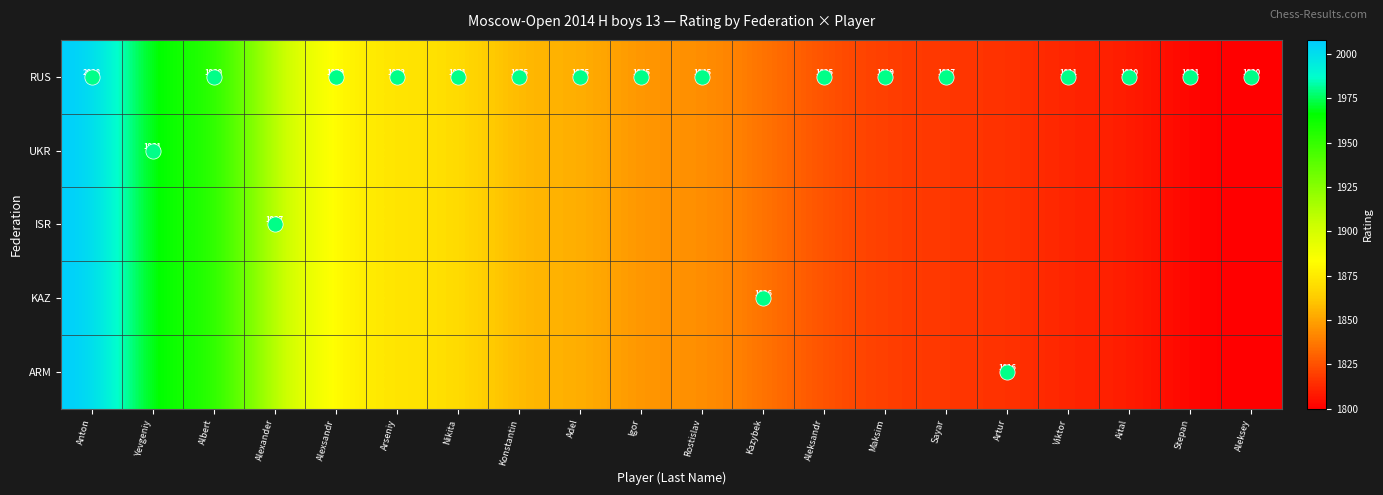

What is the average value of the KAZ series?

1860